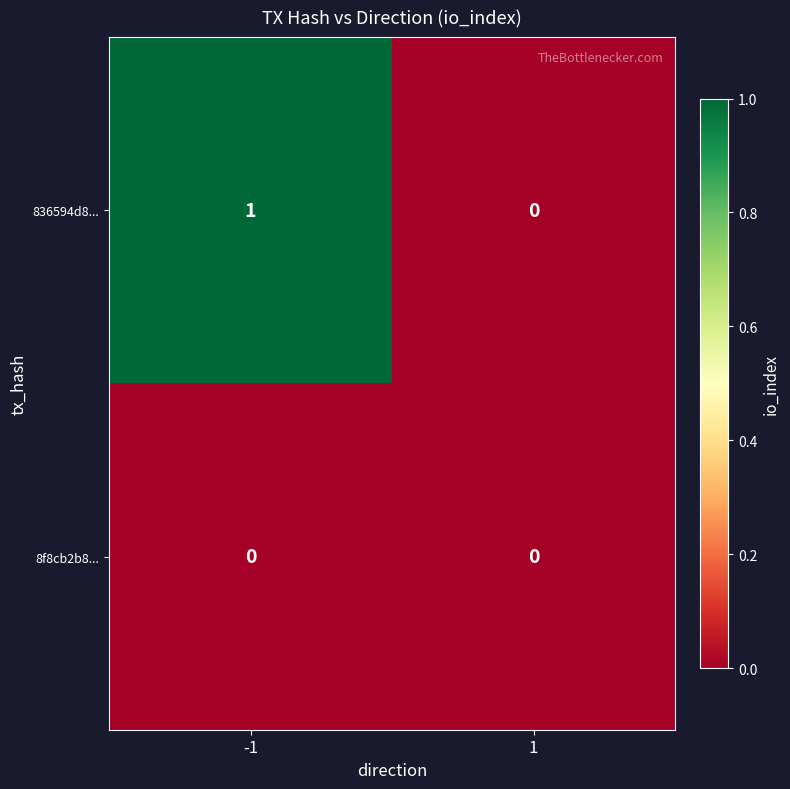

True or false: 836594d8... has a value of 1 at -1.

True